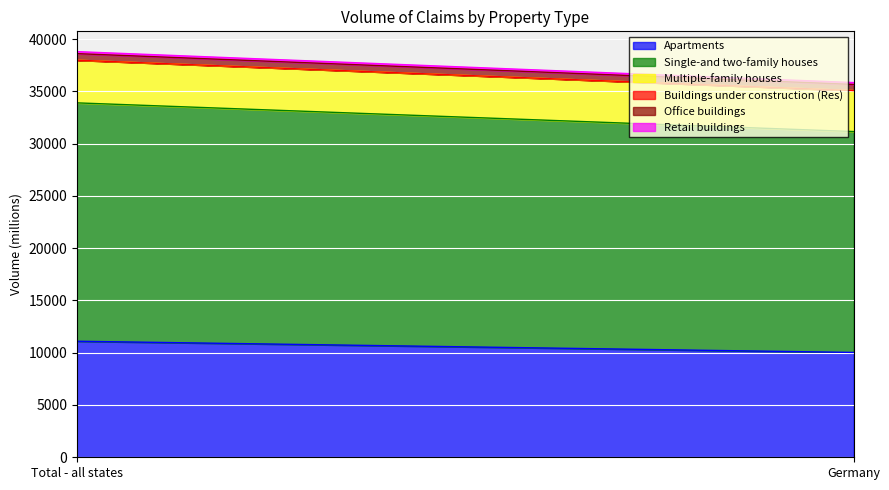

Count the number of data series in this chart.

6